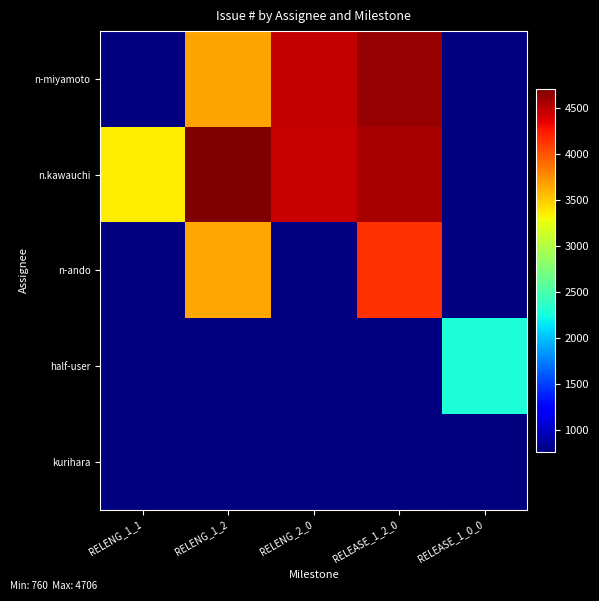

What is the smallest value displayed?

760.0